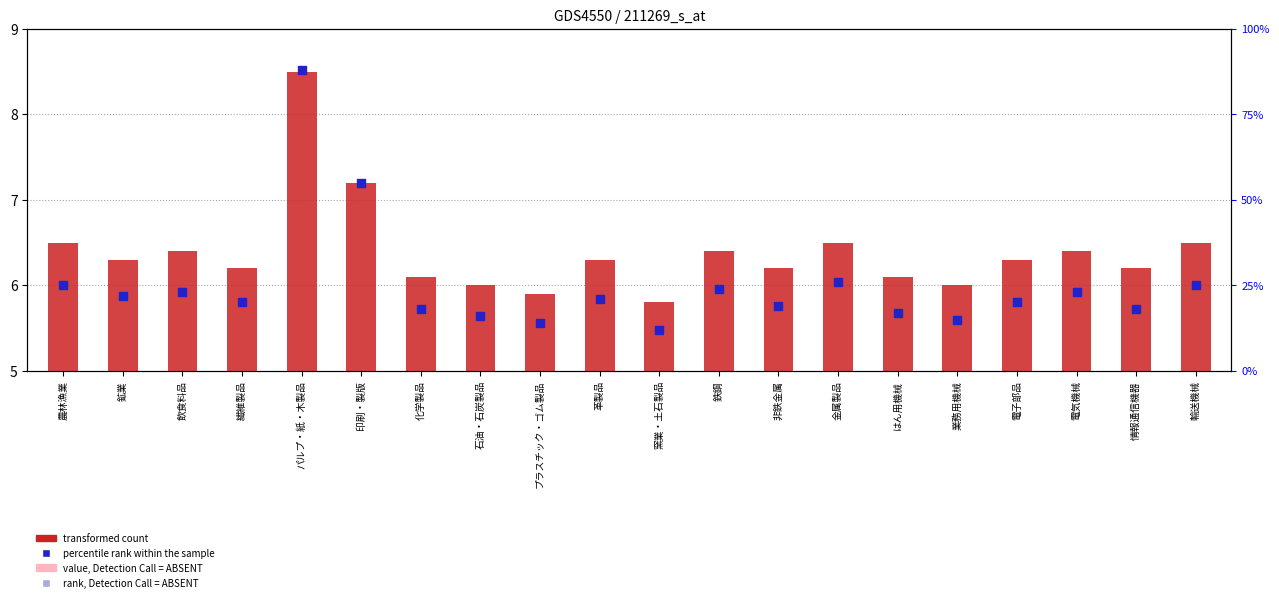

What are all the series names shown in the legend?

transformed count, percentile rank within the sample